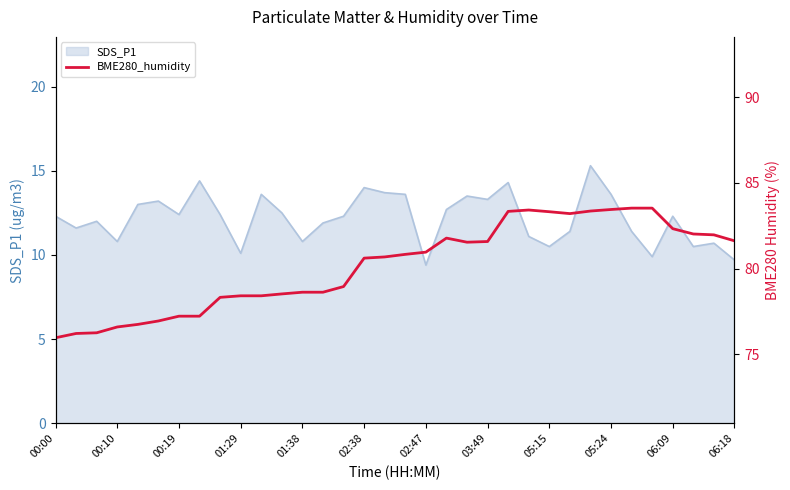

Is it true that SDS_P1 equals 9.7 at 06:18?

True